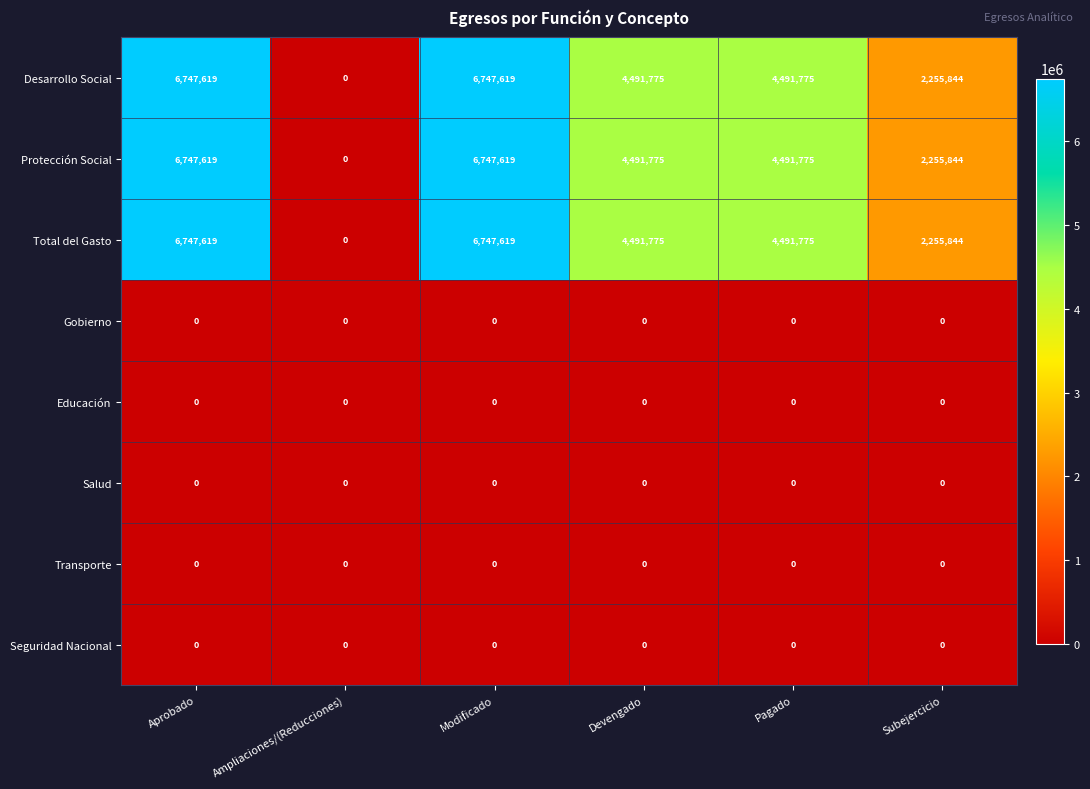

What is the total value across all series at Devengado?

13475325